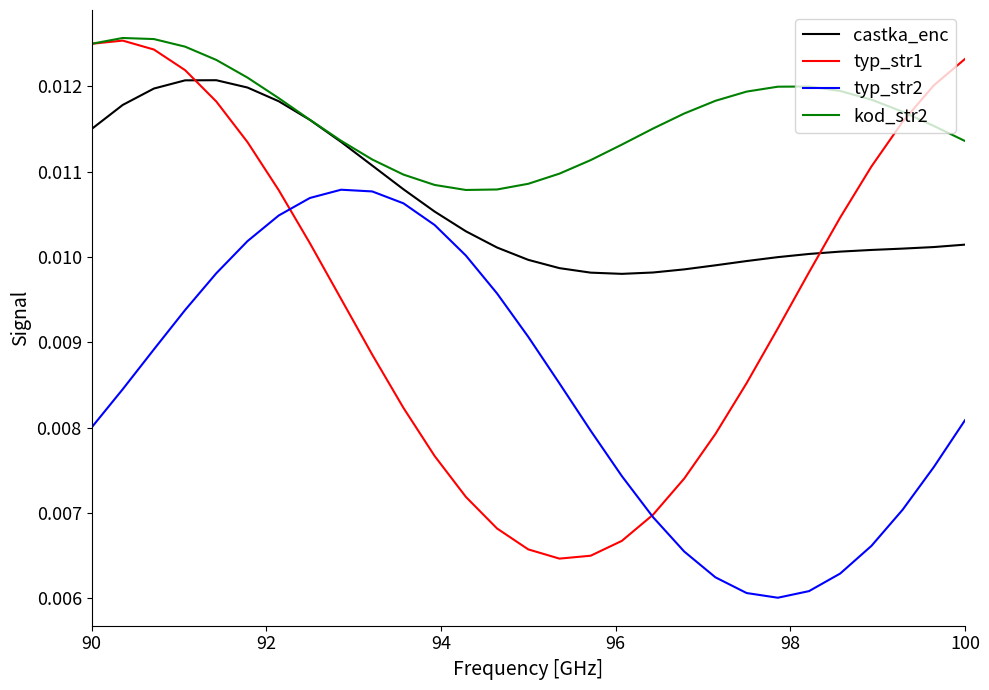

In typ_str1, how many points are higher than both neighbors (excluding endpoints)?

1